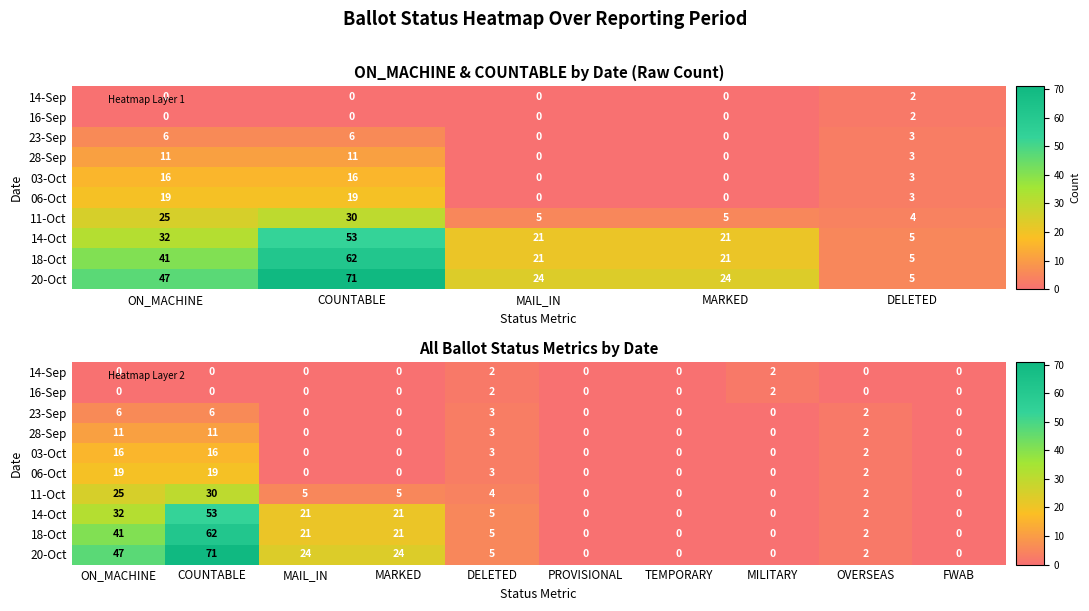

At which category is the sum across all series the highest?

COUNTABLE